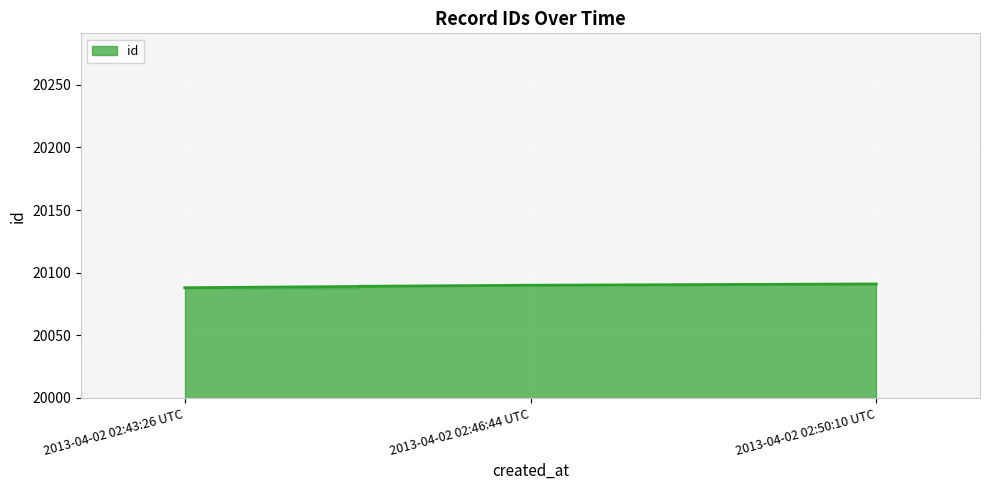

What is the value of the 2nd point from the left?

20090